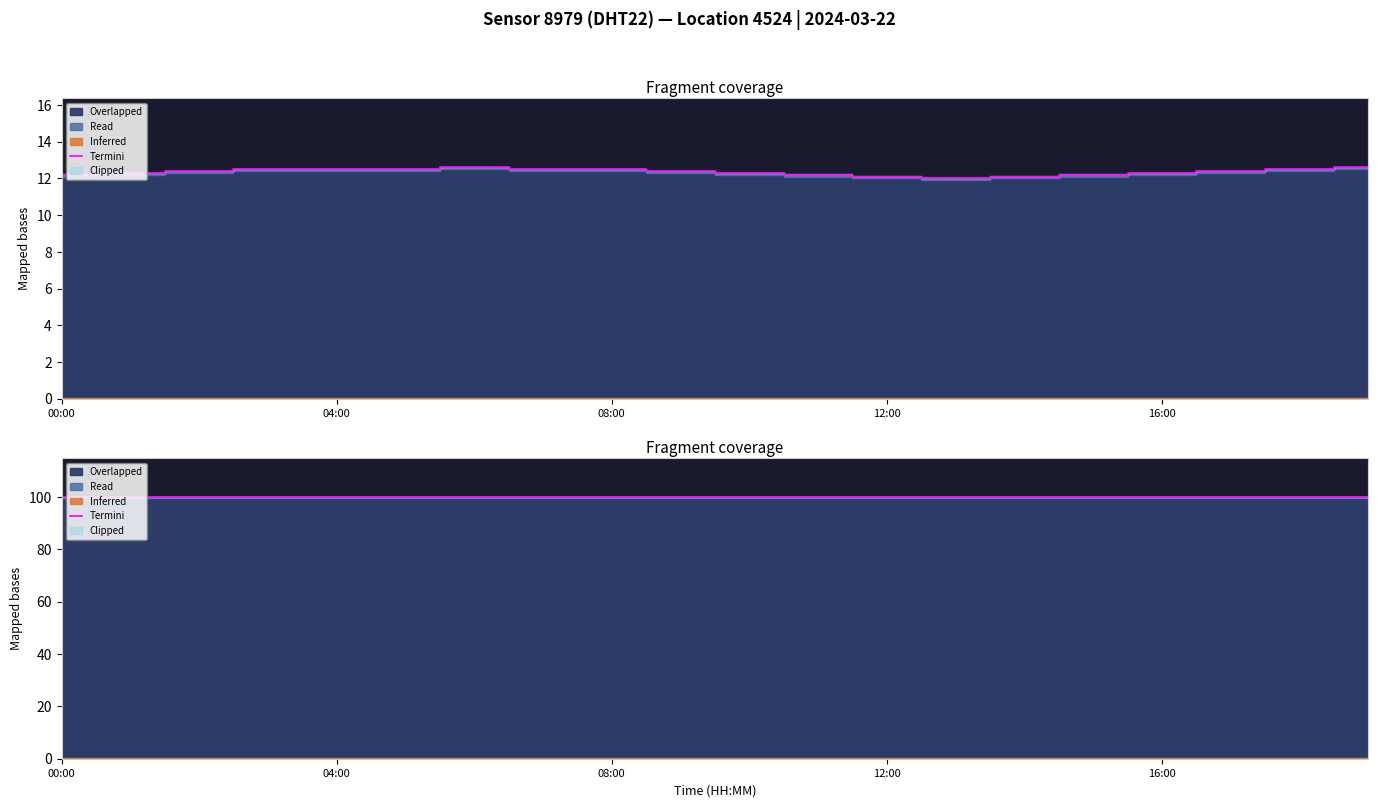

What is the difference between the maximum and minimum values?

0.6